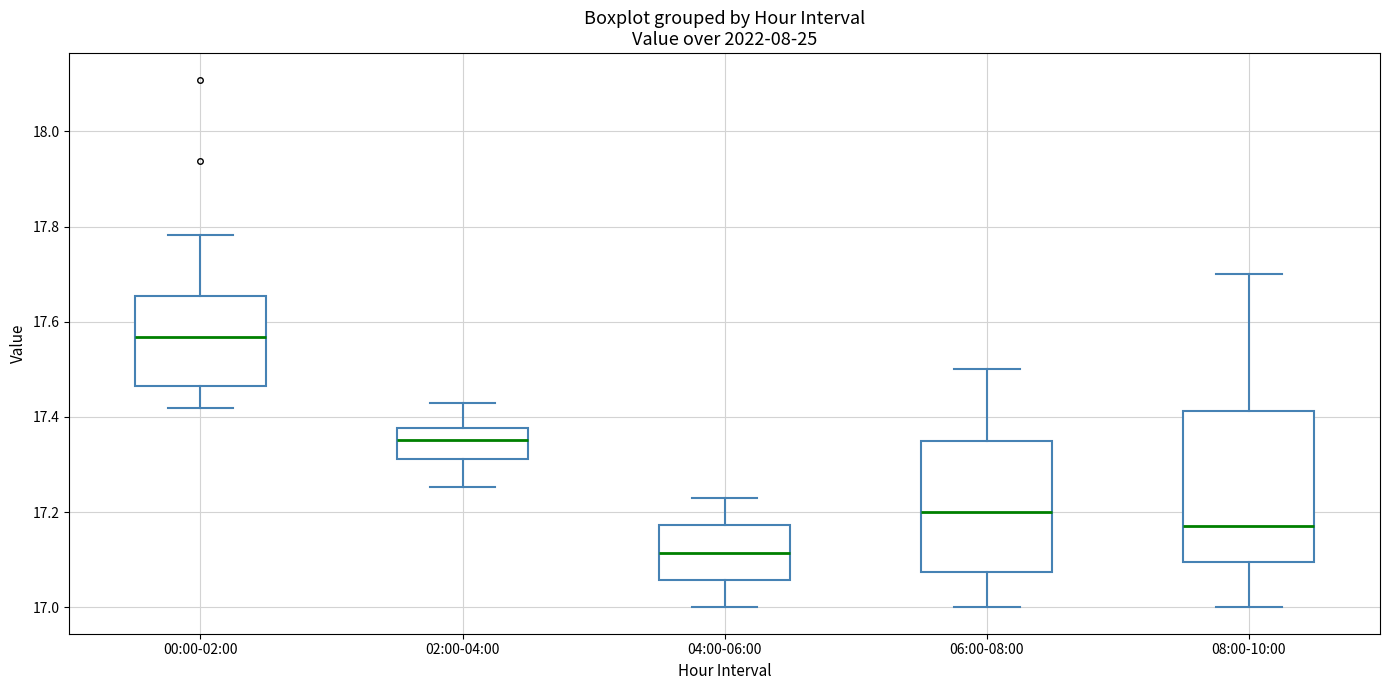

Reading left to right, transcribe this box plot: for each box, give where its median line is, the range the box spans, and where its two whiskers end, as read against the y-axis. The values are not printed on the chart, so give them approximately, as read against the axis.

00:00-02:00: median 17.56, box 17.46 to 17.66, whiskers 17.42 to 17.78
02:00-04:00: median 17.36, box 17.32 to 17.38, whiskers 17.26 to 17.42
04:00-06:00: median 17.12, box 17.06 to 17.18, whiskers 17.00 to 17.24
06:00-08:00: median 17.20, box 17.08 to 17.36, whiskers 17.00 to 17.50
08:00-10:00: median 17.18, box 17.10 to 17.42, whiskers 17.00 to 17.70